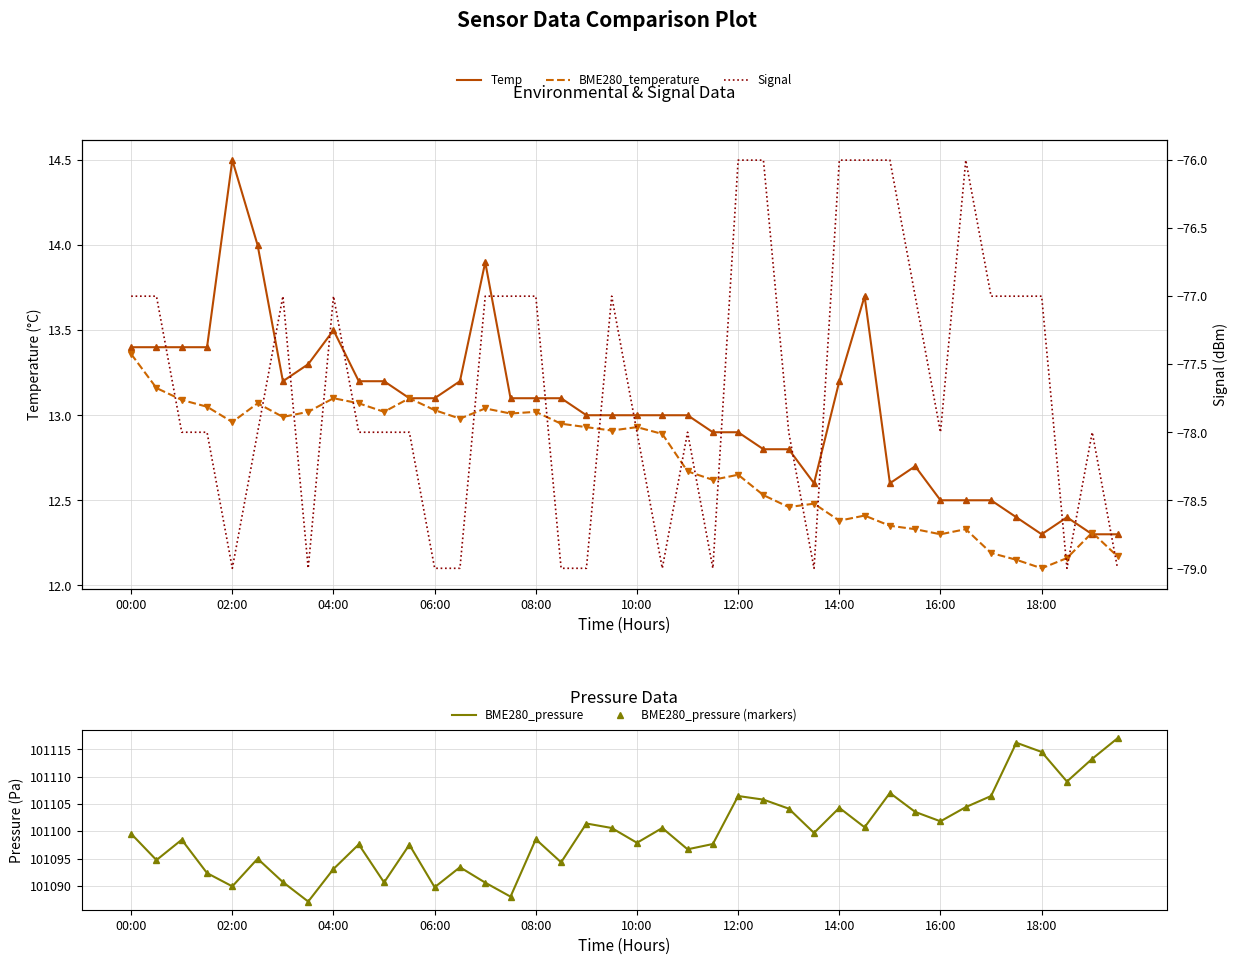

Reading left to right, extract all data points from this chart.

Temp: 13.4	13.4	13.4	13.4	14.5	14.0	13.2	13.3	13.5	13.2	13.2	13.1	13.1	13.2	13.9	13.1	13.1	13.1	13.0	13.0	13.0	13.0	13.0	12.9	12.9	12.8	12.8	12.6	13.2	13.7	12.6	12.7	12.5	12.5	12.5	12.4	12.3	12.4	12.3	12.3
BME280_temperature: 13.4	13.2	13.1	13.1	13.0	13.1	13.0	13.0	13.1	13.1	13.0	13.1	13.0	13.0	13.0	13.0	13.0	12.9	12.9	12.9	12.9	12.9	12.7	12.6	12.7	12.5	12.5	12.5	12.4	12.4	12.3	12.3	12.3	12.3	12.2	12.2	12.1	12.2	12.3	12.2
BME280_pressure: 101099.5	101094.7	101098.4	101092.3	101089.9	101095.0	101090.7	101087.1	101093.1	101097.6	101090.6	101097.5	101089.8	101093.4	101090.6	101088.0	101098.5	101094.3	101101.4	101100.6	101097.9	101100.6	101096.7	101097.7	101106.4	101105.8	101104.1	101099.7	101104.3	101100.7	101107.0	101103.5	101101.8	101104.4	101106.4	101116.2	101114.5	101109.1	101113.2	101117.0
Signal: -77.0	-77.0	-78.0	-78.0	-79.0	-78.0	-77.0	-79.0	-77.0	-78.0	-78.0	-78.0	-79.0	-79.0	-77.0	-77.0	-77.0	-79.0	-79.0	-77.0	-78.0	-79.0	-78.0	-79.0	-76.0	-76.0	-78.0	-79.0	-76.0	-76.0	-76.0	-77.0	-78.0	-76.0	-77.0	-77.0	-77.0	-79.0	-78.0	-79.0